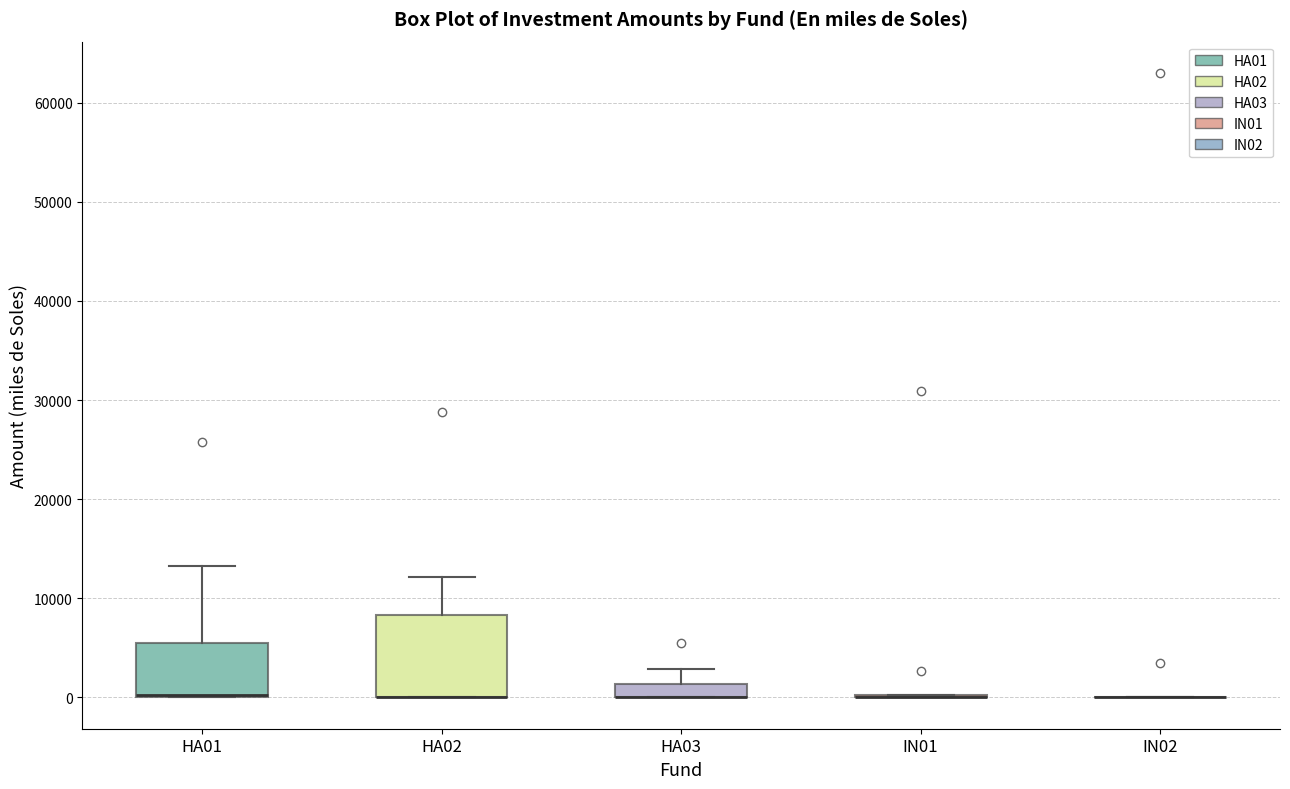

Which box is the tallest, from its lower edge to its upper edge?

HA02